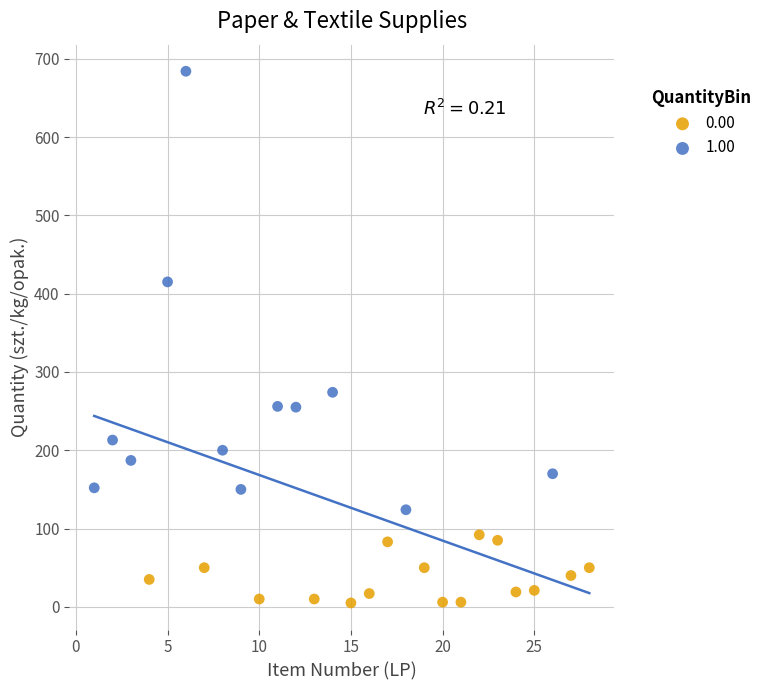

Which series contains the highest Y value?

1.00